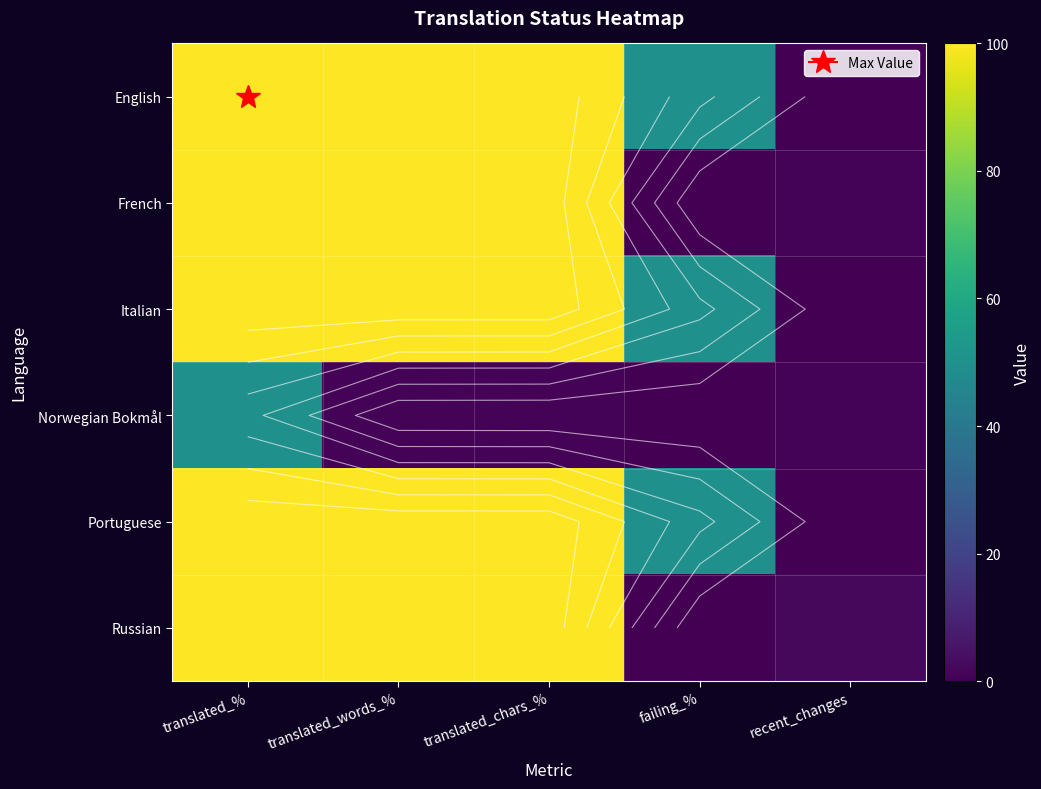

What is the highest value of the Norwegian Bokmål series?

50.0